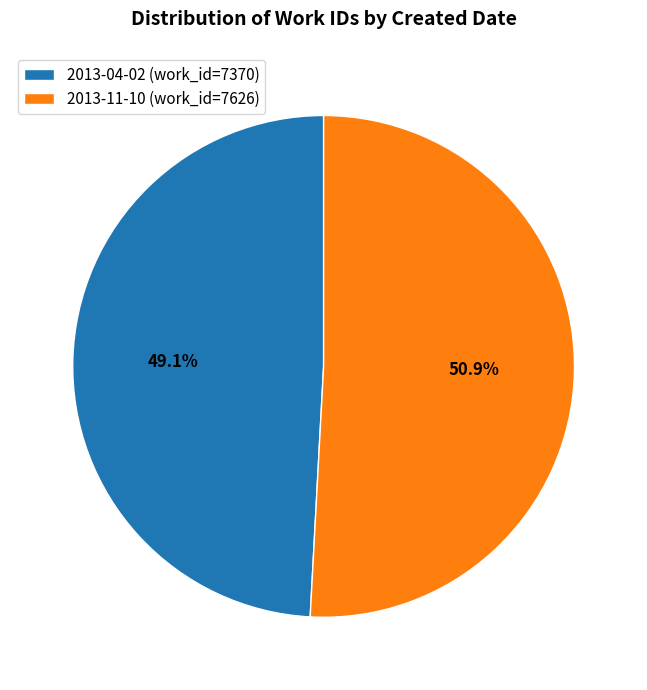

To the nearest percent, what is the average slice percentage?

50%